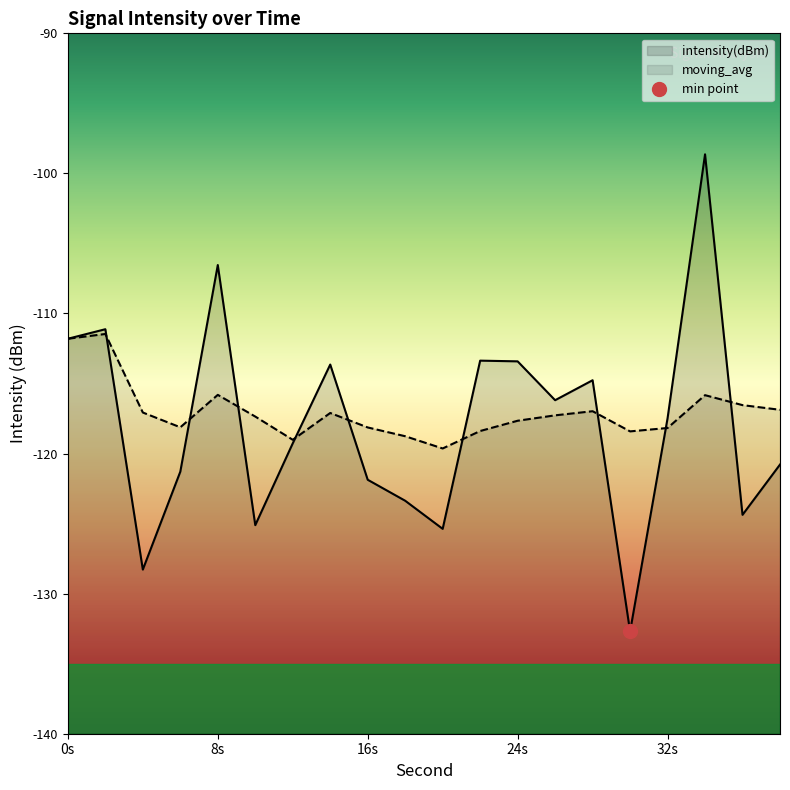

At how many categories does at least one series exceed -99?

1